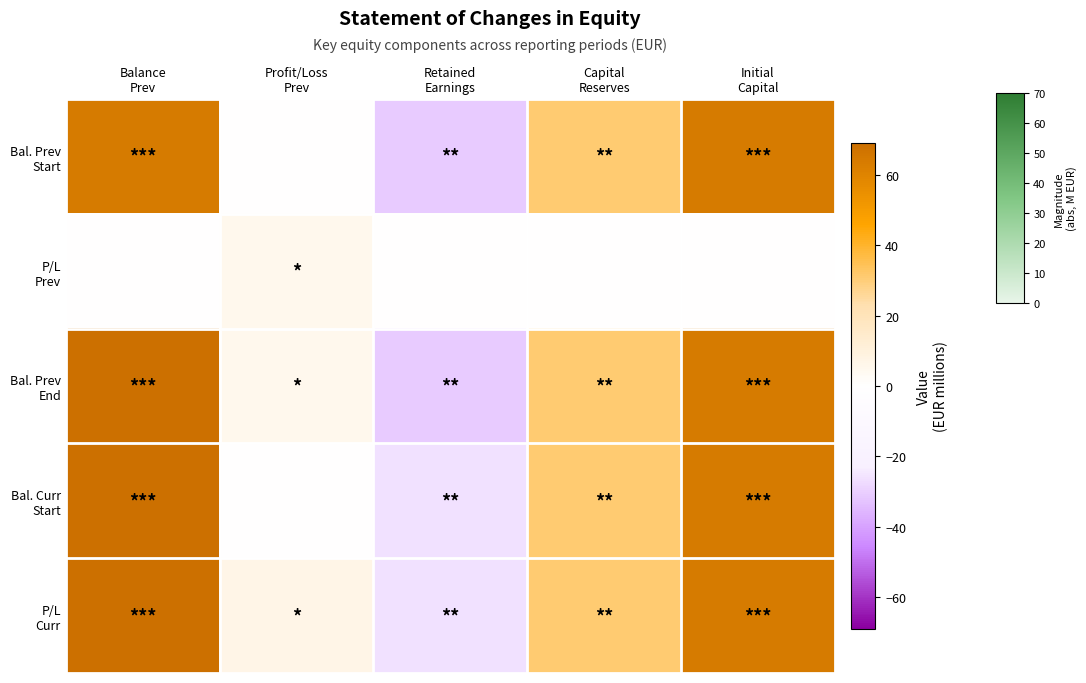

What is the total value across all series at Balance
Prev?

271.0